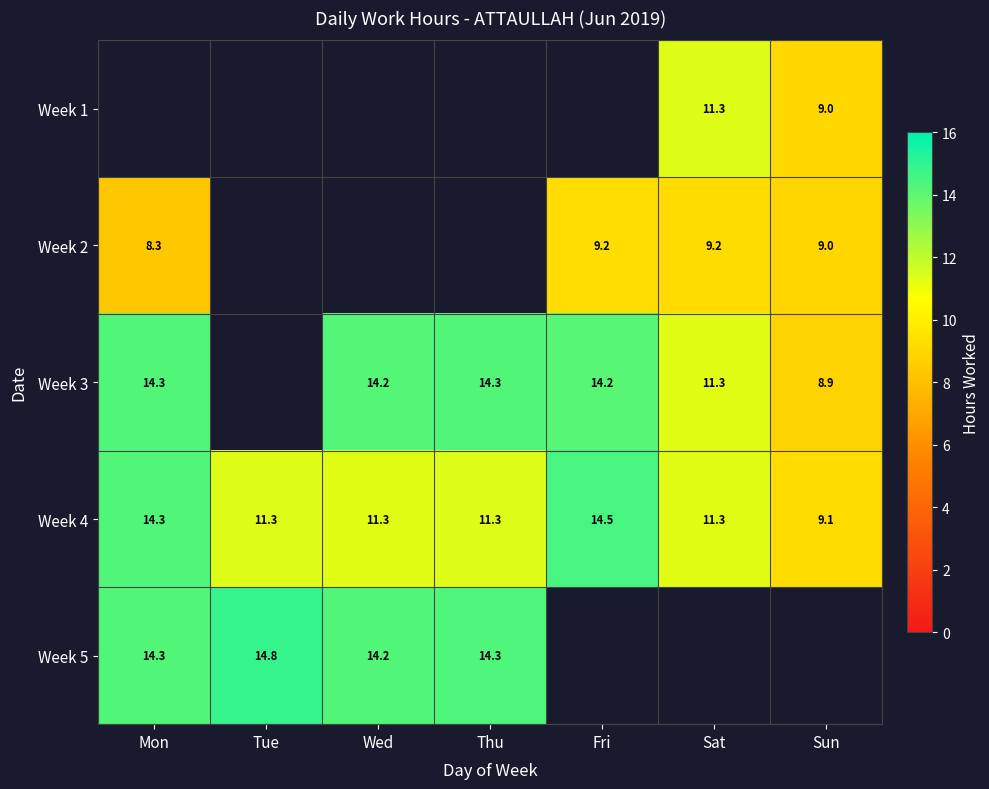

Which has a higher value, Mon or Tue?

Tue